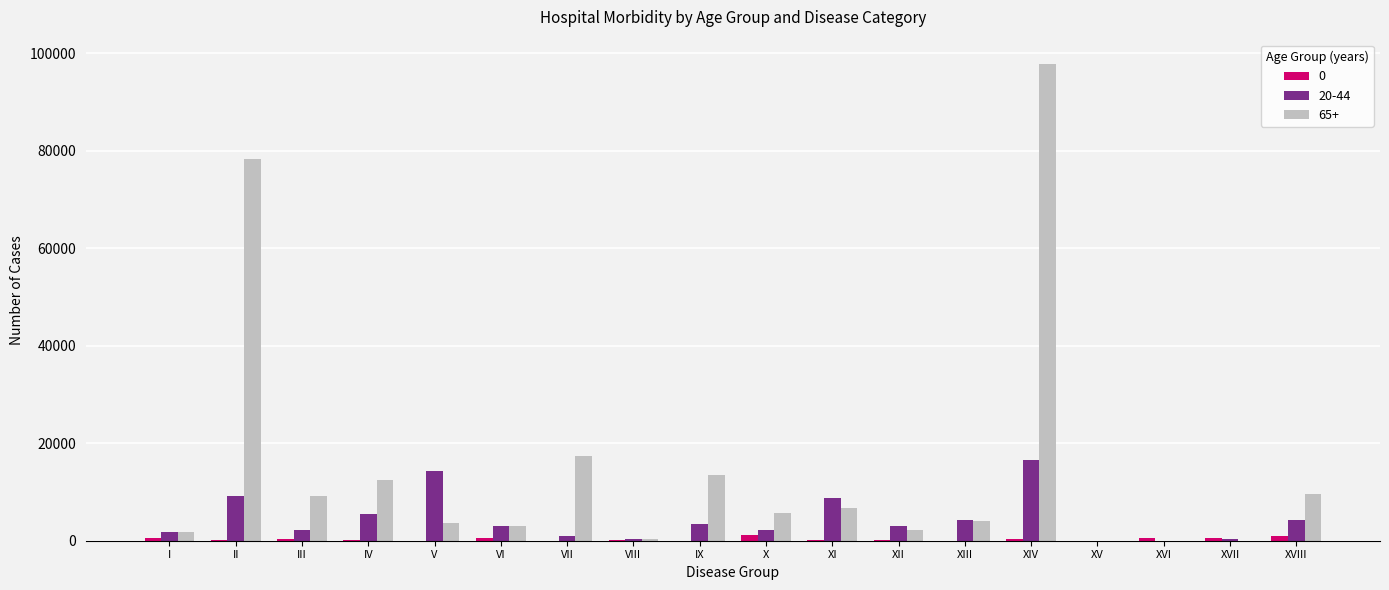

The value of 65+ at XI is 6789. True or false?

True